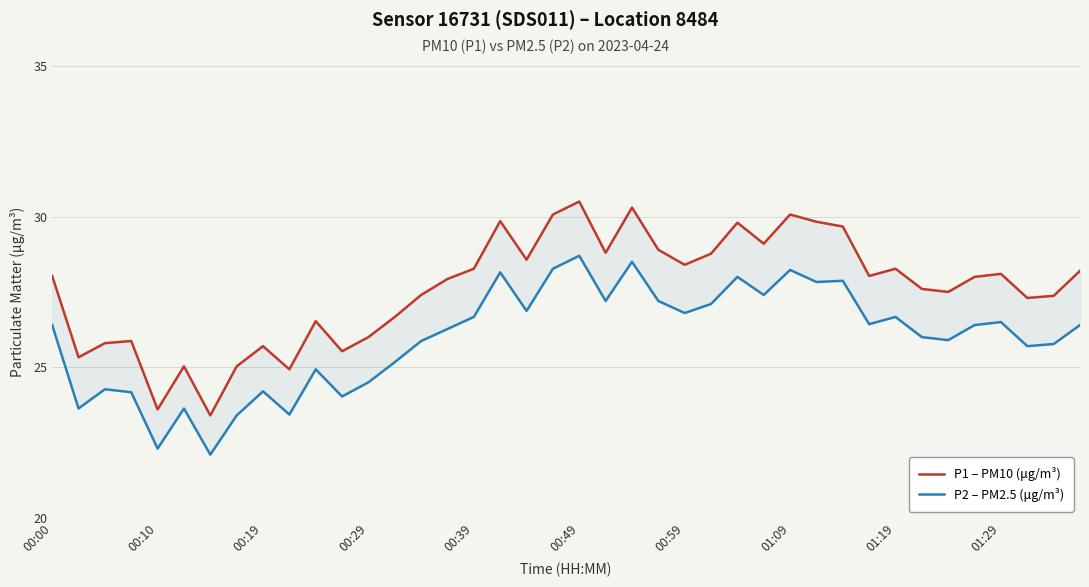

True or false: P2 – PM2.5 (μg/m³) has more than 0 interior local peaks.

True